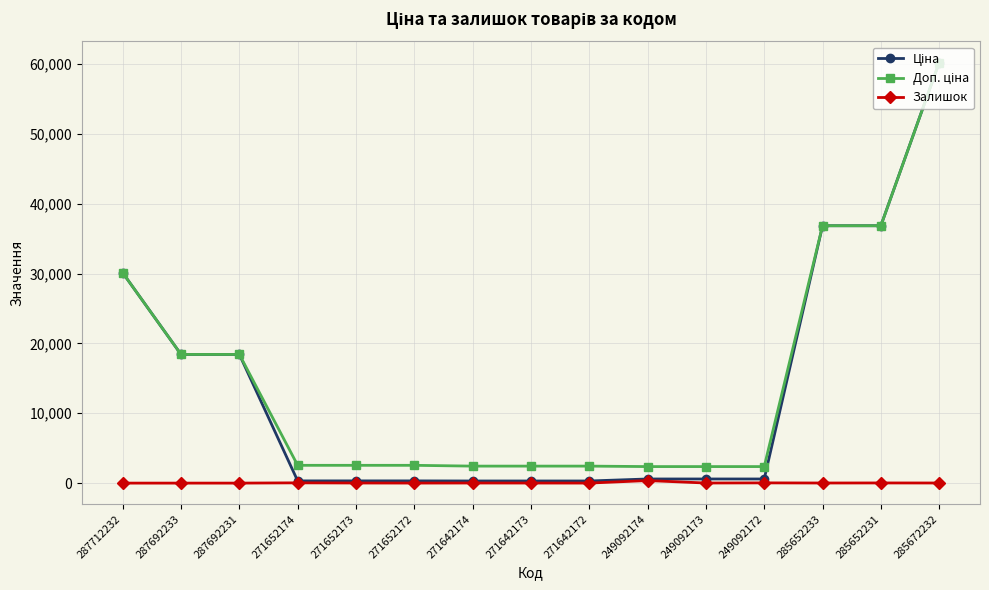

At which category is the sum across all series the highest?

285672232